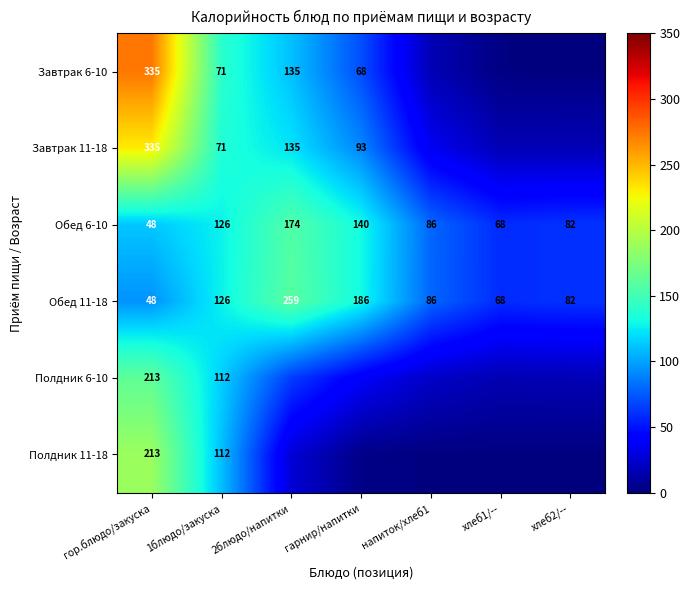

Is the value of Завтрак 6-10 at гор.блюдо/закуска greater than the value of Обед 11-18 at напиток/хлеб1?

Yes